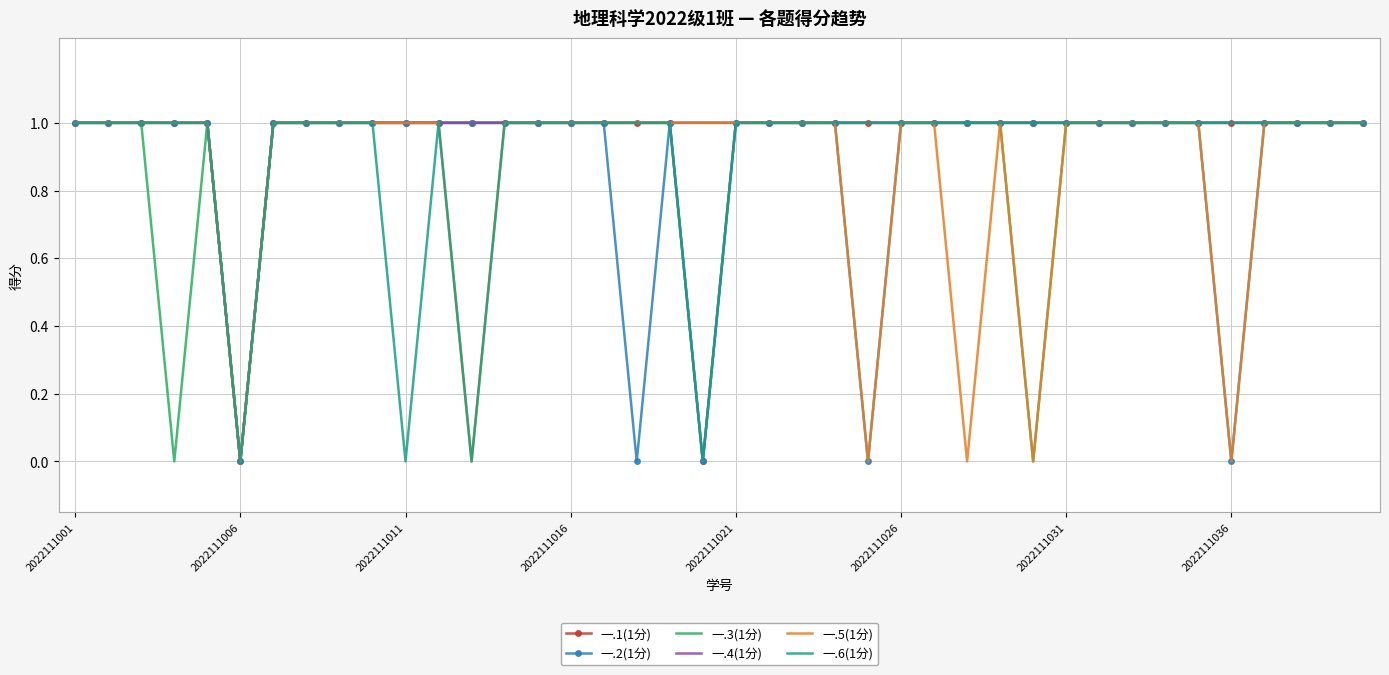

Rank the series by their average value, from highest to lowest.

一.4(1分), 一.1(1分), 一.3(1分), 一.6(1分), 一.2(1分), 一.5(1分)